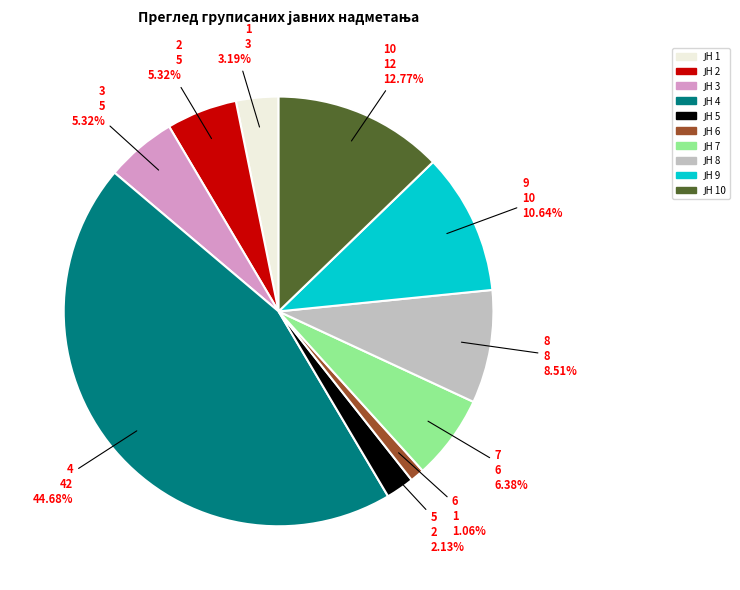

Does any single category account for the majority?

No